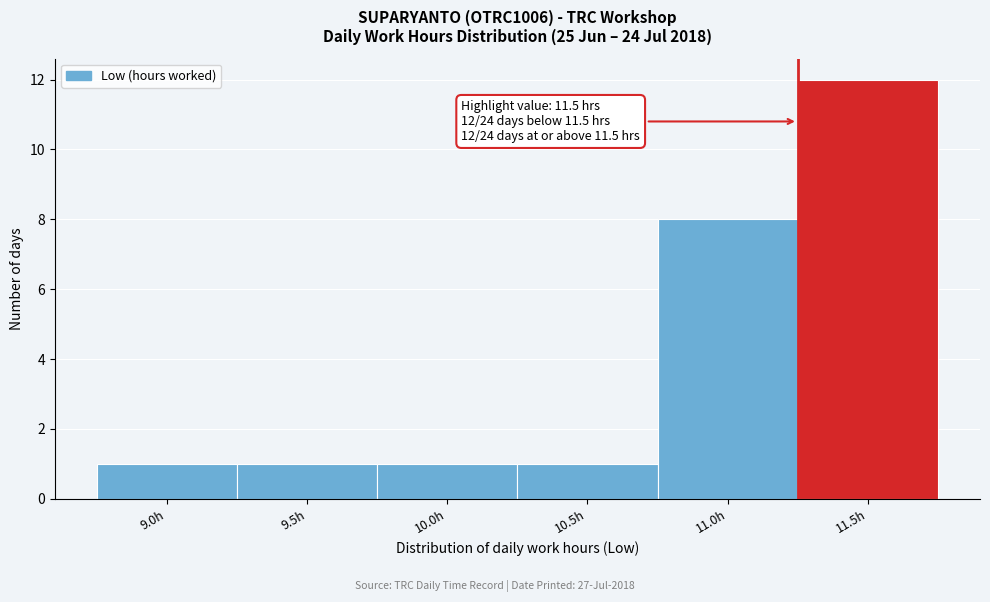

Reading left to right, list all the values displayed in this chart.

9.0h=1	9.5h=1	10.0h=1	10.5h=1	11.0h=8	11.5h=12